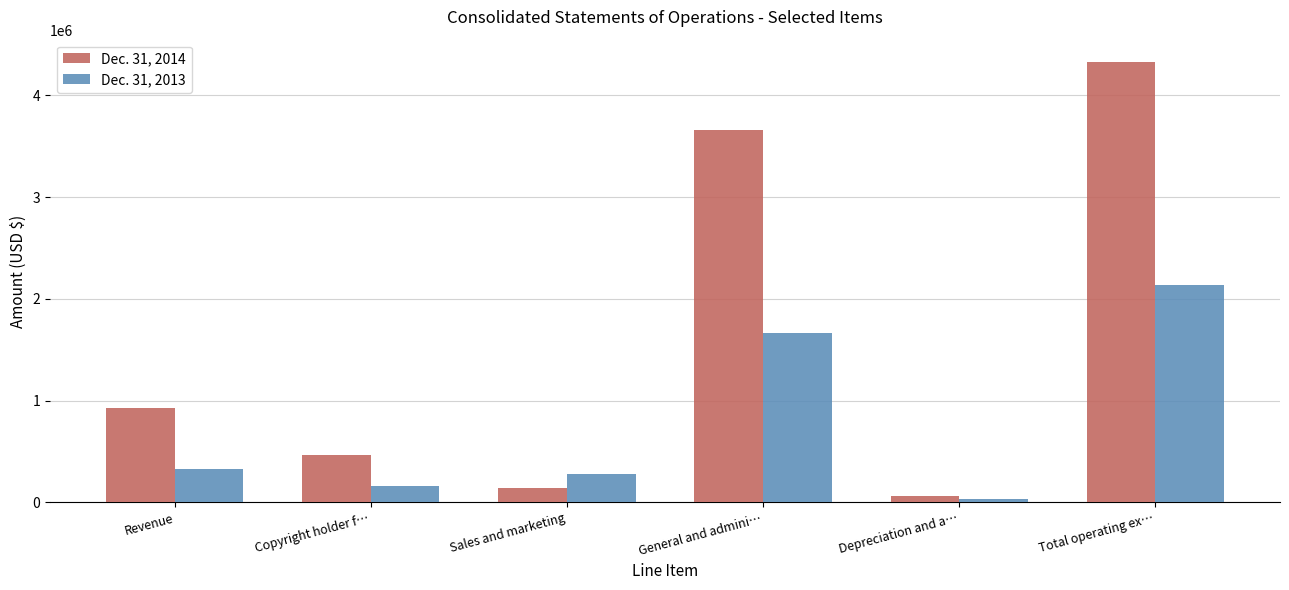

What is the maximum value shown in the chart?

4329602